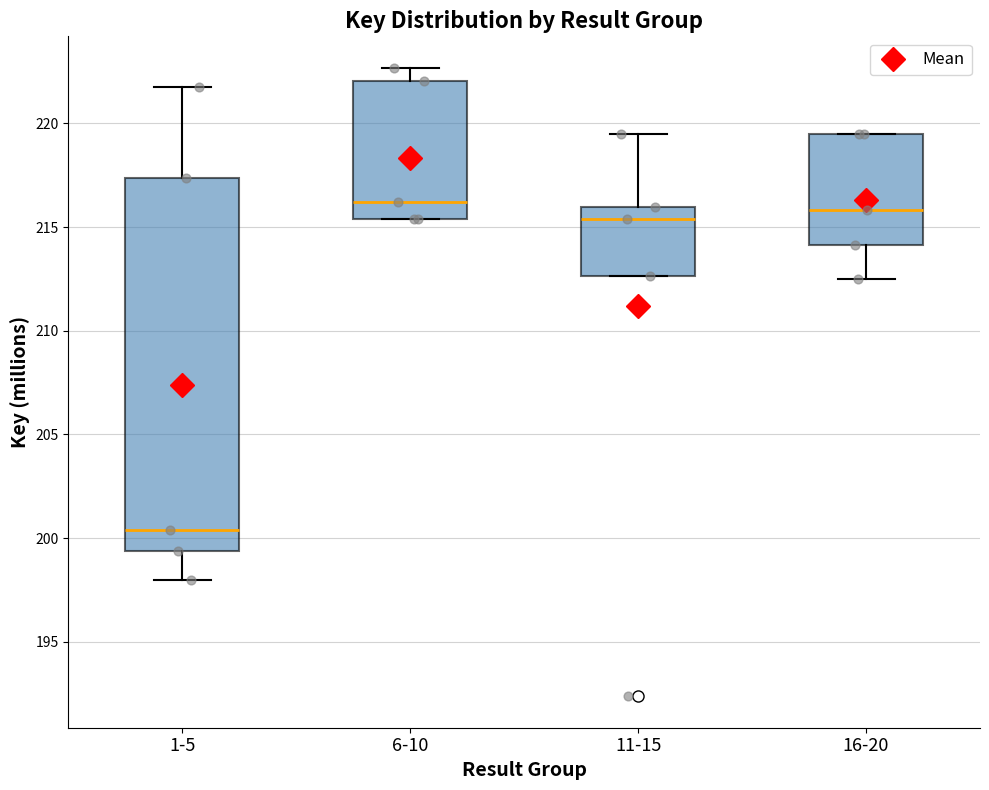

Reading left to right, transcribe this box plot: for each box, give where its median line is, the range the box spans, and where its two whiskers end, as read against the y-axis. The values are not printed on the chart, so give them approximately, as read against the axis.

1-5: median 200.5, box 199.5 to 217.5, whiskers 198.0 to 221.5
6-10: median 216.0, box 215.5 to 222.0, whiskers 215.5 to 222.5
11-15: median 215.5, box 212.5 to 216.0, whiskers 212.5 to 219.5
16-20: median 216.0, box 214.0 to 219.5, whiskers 212.5 to 219.5